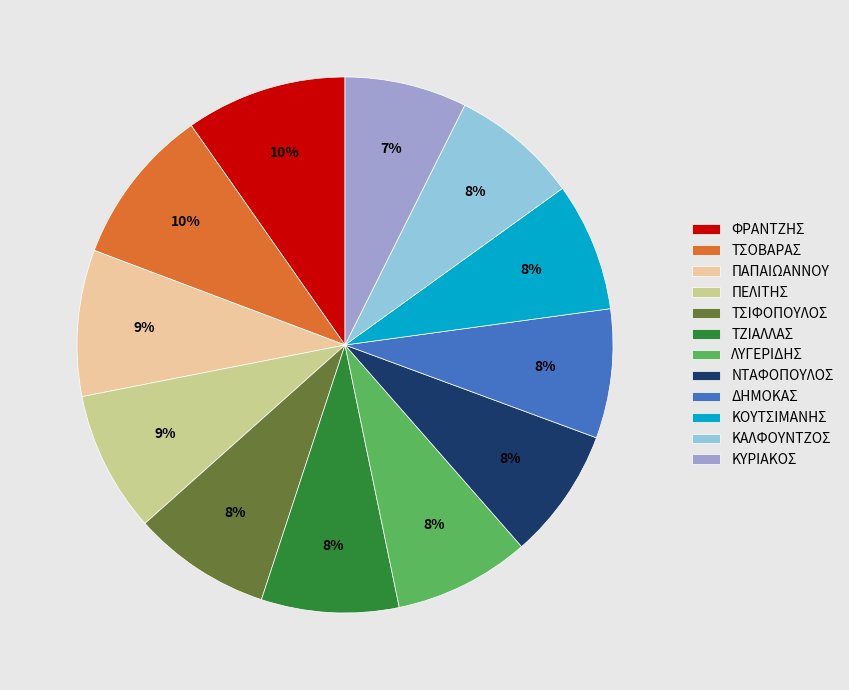

Between ΚΑΛΦΟΥΝΤΖΟΣ and ΦΡΑΝΤΖΗΣ, which is larger?

ΦΡΑΝΤΖΗΣ